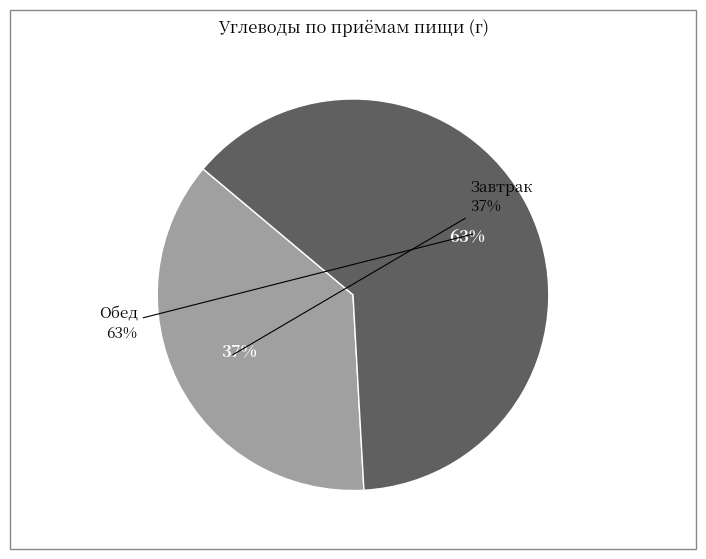

Rank the categories by value from lowest to highest.

Завтрак, Обед